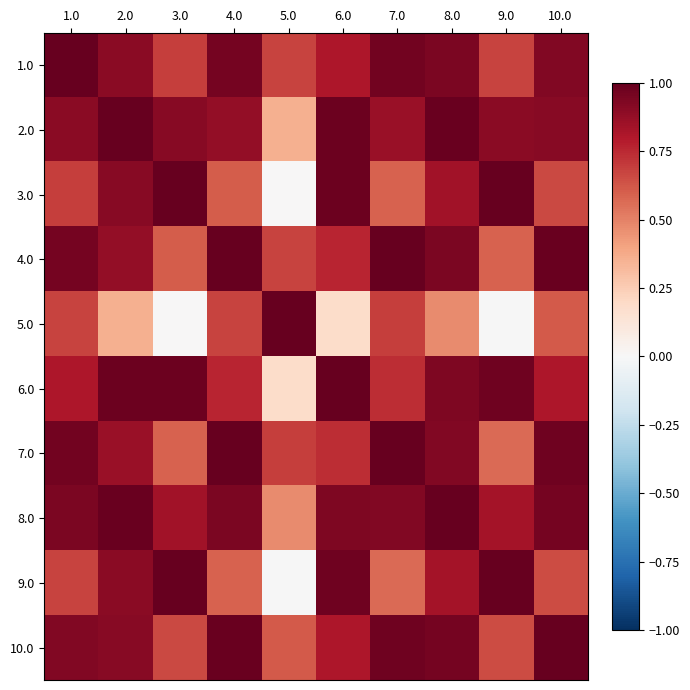

Which series changed the most between 4.0 and 9.0?

5.0